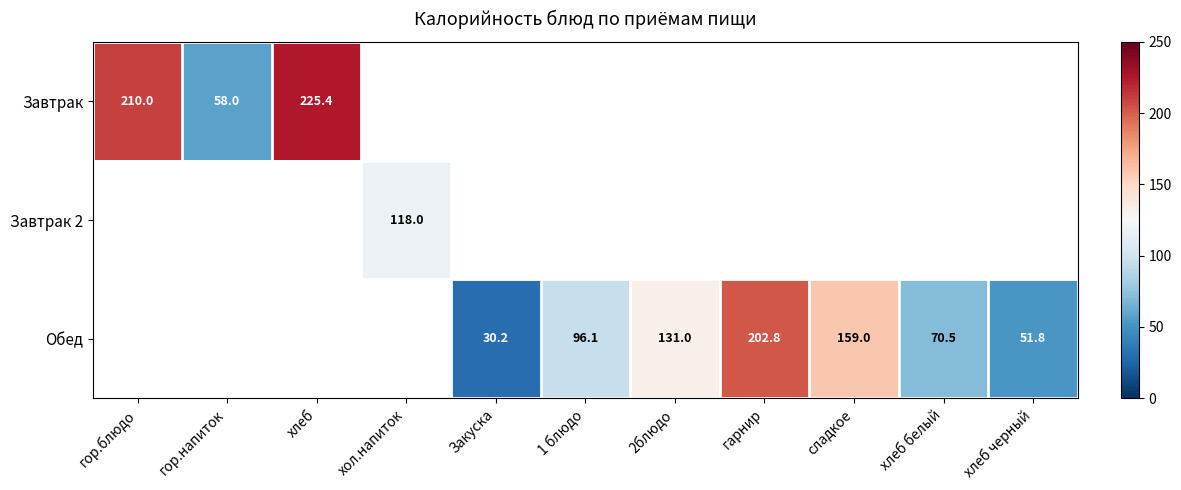

The value of Обед at 2блюдо is 131.0. True or false?

True